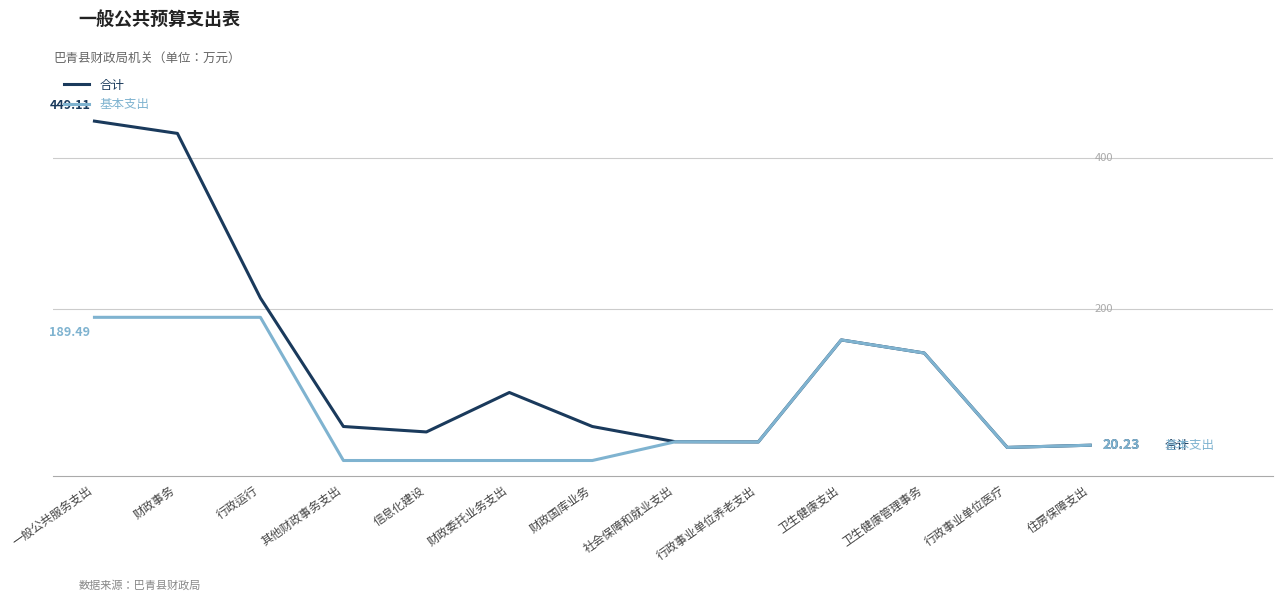

What are all the series names shown in the legend?

合计, 基本支出